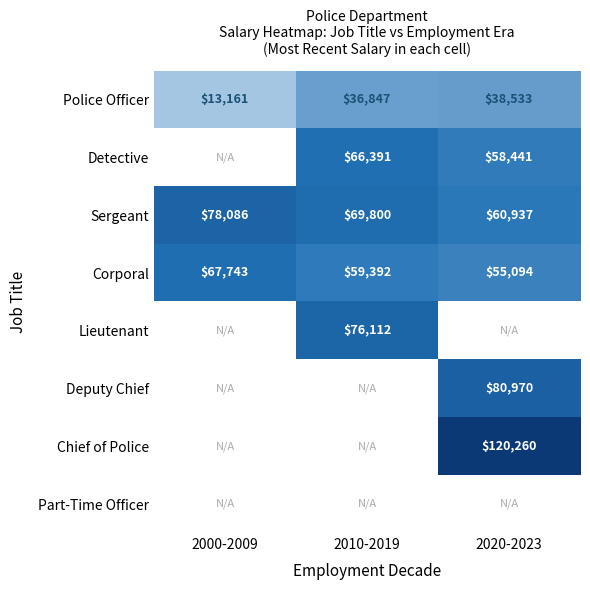

At how many categories does at least one series exceed 16493?

3